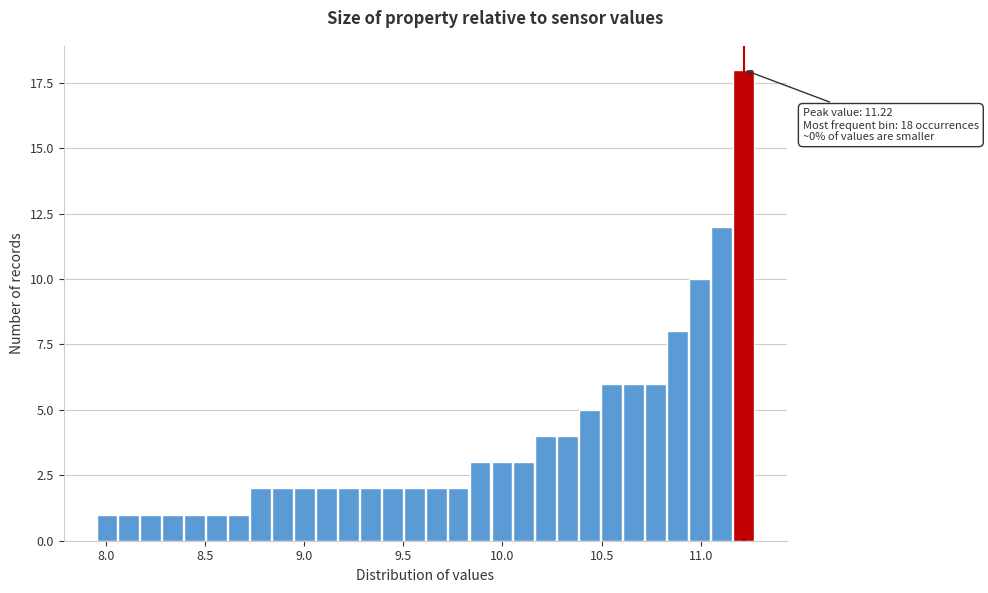

Read against the x-axis, roughly where is the centre of the tallest bar?

11.20